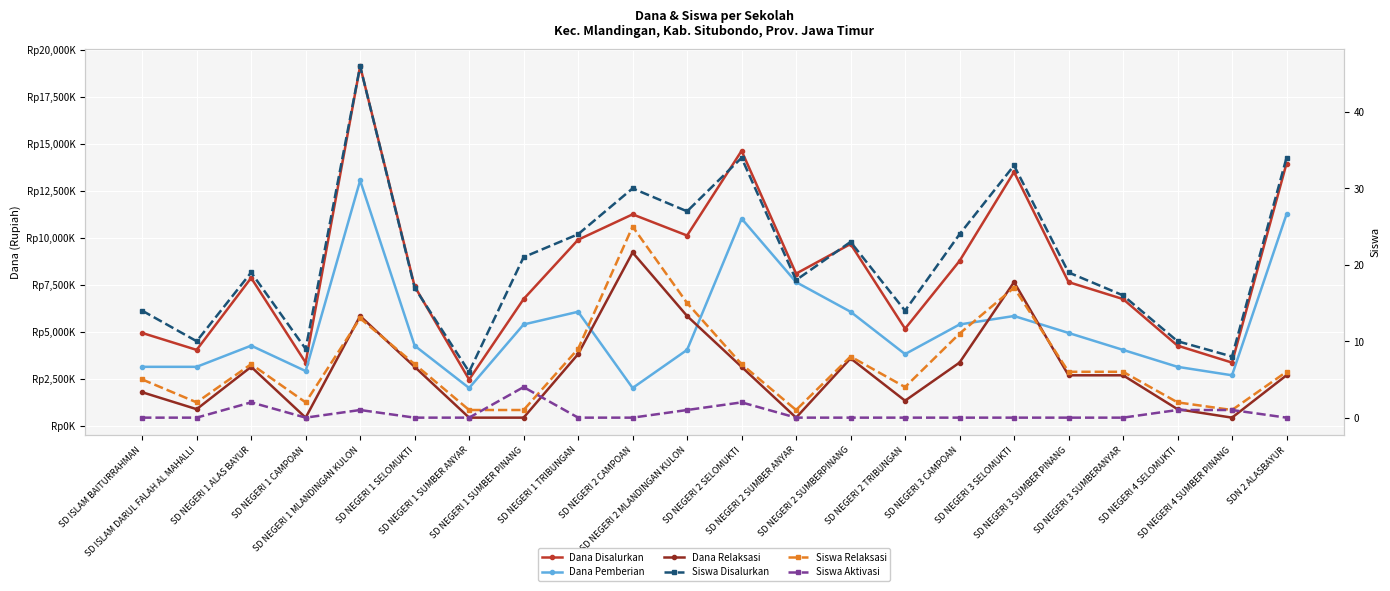

Which series has the largest total across all categories?

Dana Disalurkan